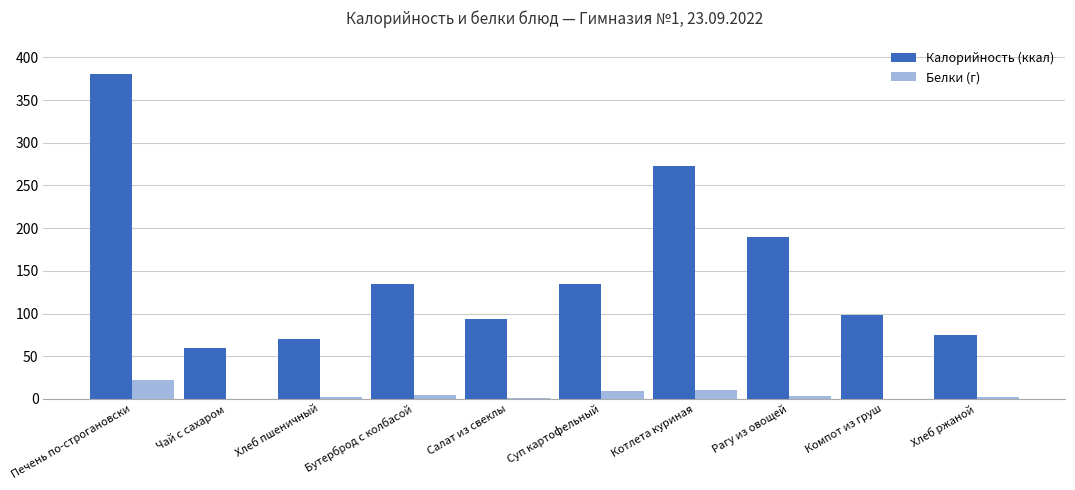

Where does the Белки (г) series first go above 3?

Печень по-строгановски